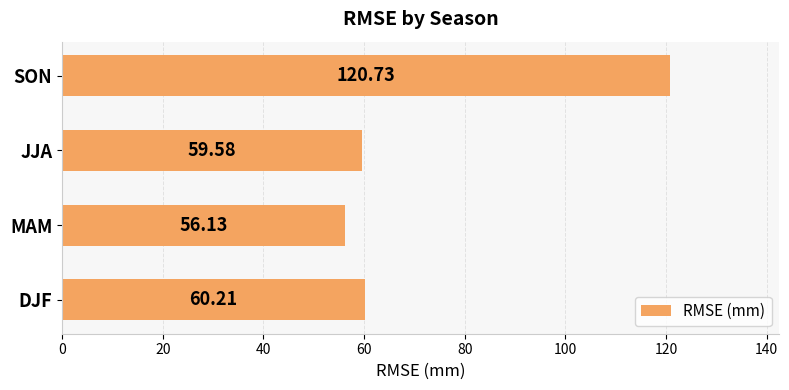

Count the number of categories in the chart.

4